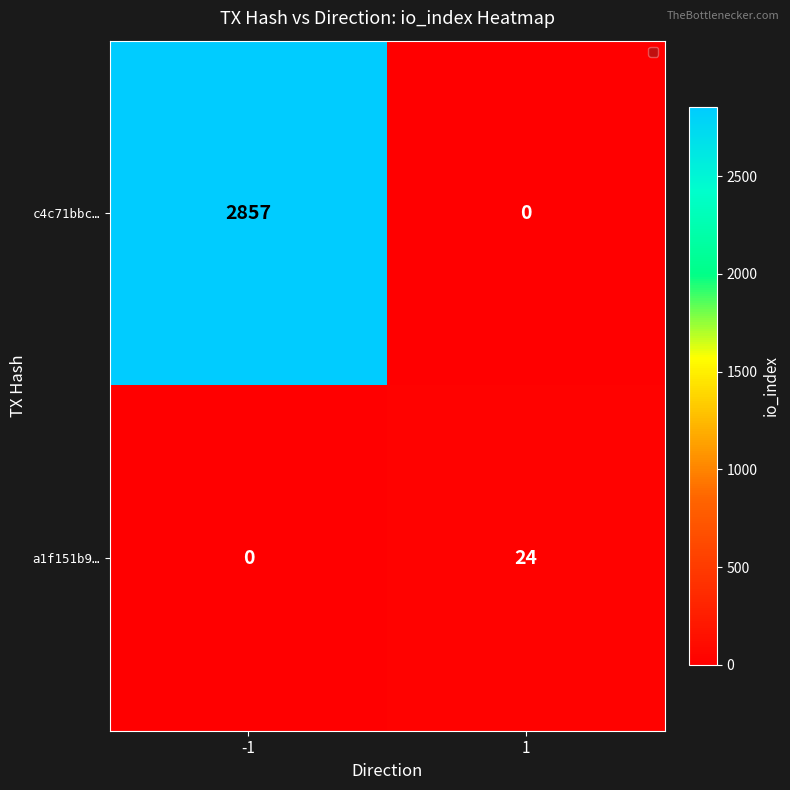

What is the total value across all series at 1?

24